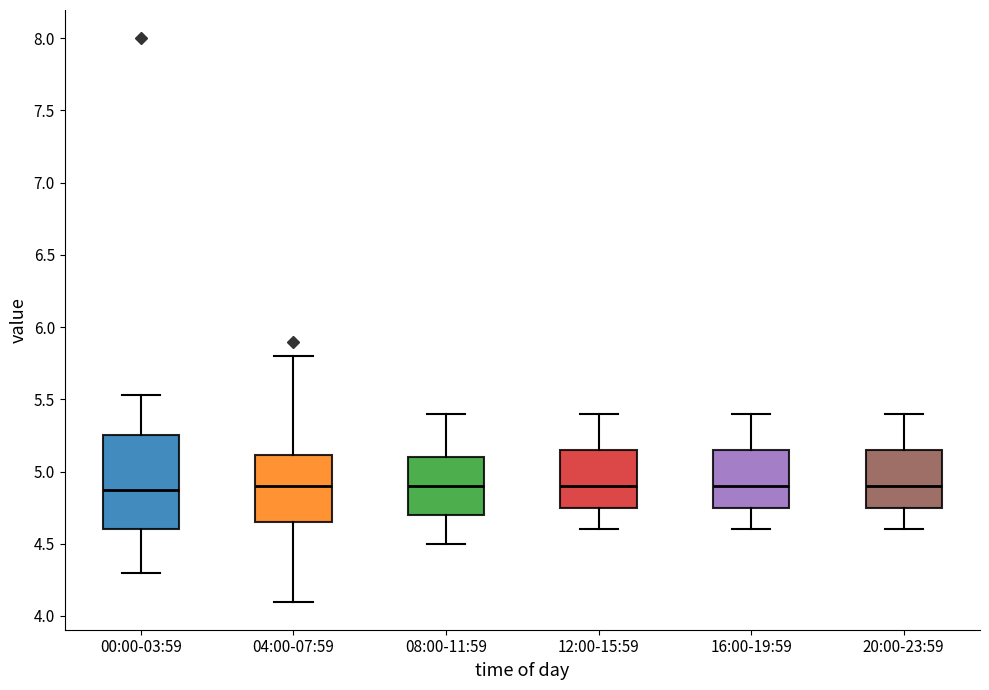

Reading left to right, transcribe this box plot: for each box, give where its median line is, the range the box spans, and where its two whiskers end, as read against the y-axis. The values are not printed on the chart, so give them approximately, as read against the axis.

00:00-03:59: median 4.85, box 4.60 to 5.25, whiskers 4.30 to 5.55
04:00-07:59: median 4.90, box 4.65 to 5.10, whiskers 4.10 to 5.80
08:00-11:59: median 4.90, box 4.70 to 5.10, whiskers 4.50 to 5.40
12:00-15:59: median 4.90, box 4.75 to 5.15, whiskers 4.60 to 5.40
16:00-19:59: median 4.90, box 4.75 to 5.15, whiskers 4.60 to 5.40
20:00-23:59: median 4.90, box 4.75 to 5.15, whiskers 4.60 to 5.40